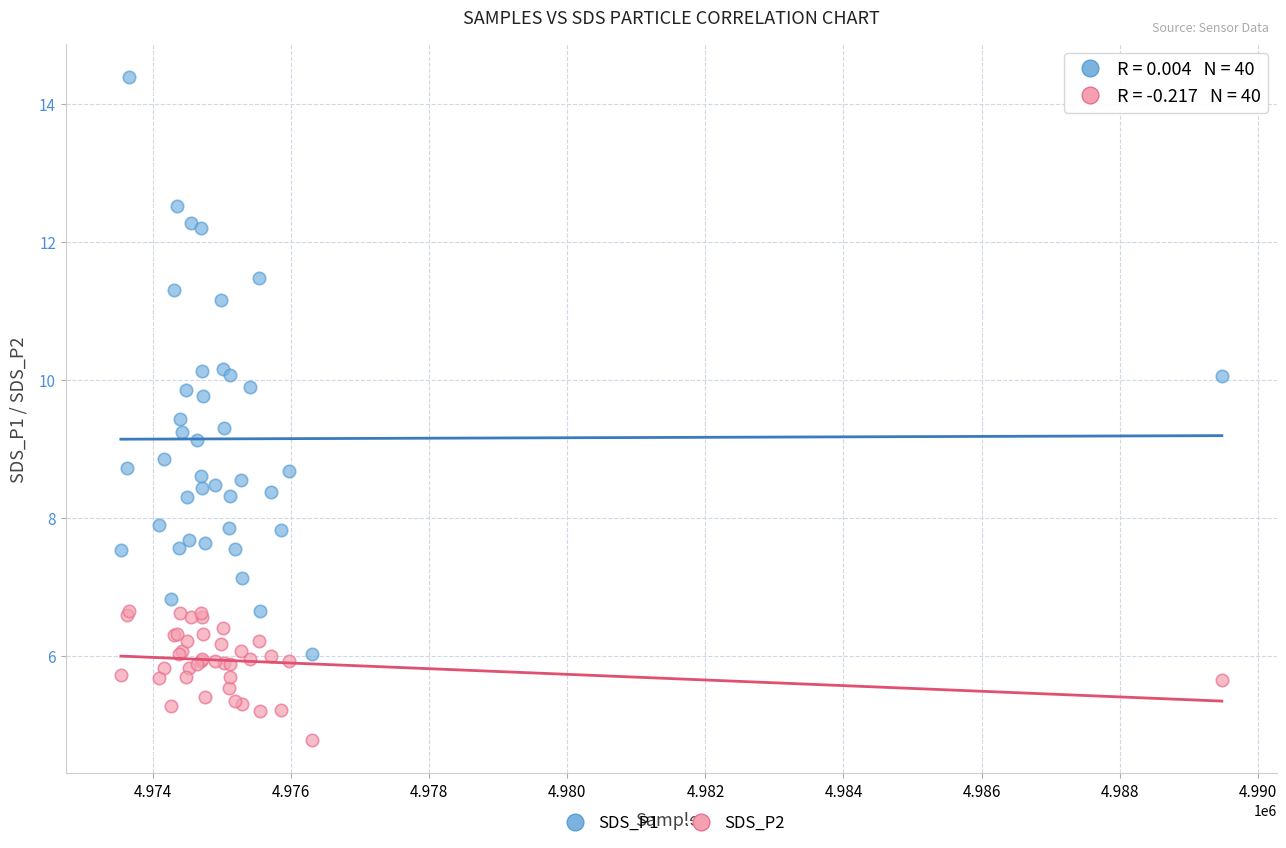

Which series contains the highest Y value?

SDS_P1